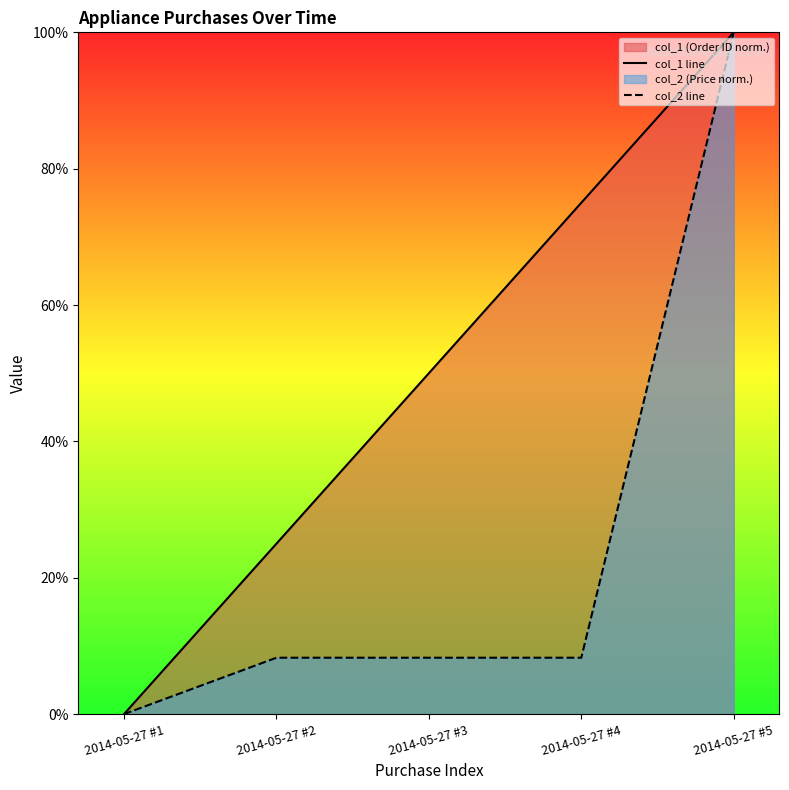

The value of col_1 line at 2014-05-27 #3 is 34.2. True or false?

False